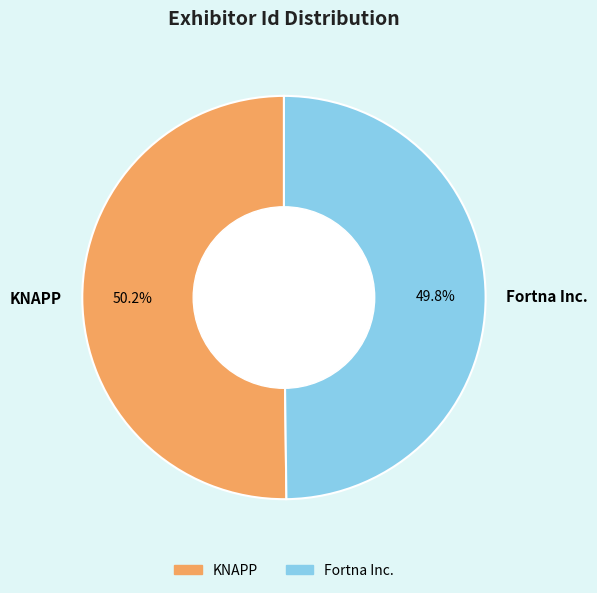

What percentage do KNAPP and Fortna Inc. together represent?

100.0%